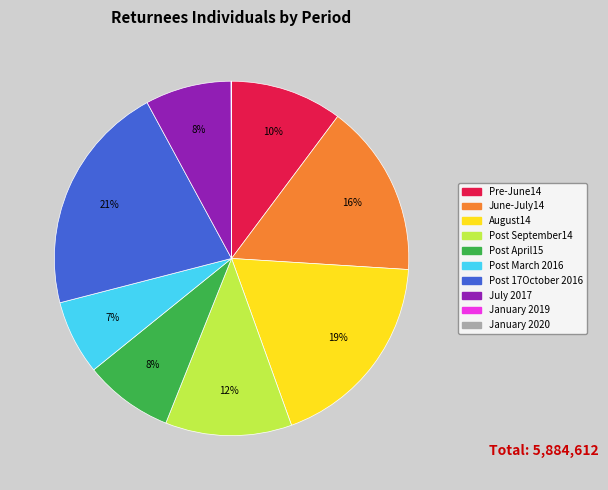

To the nearest percent, what is the combined percentage of Post September14 and Post 17October 2016?

33%